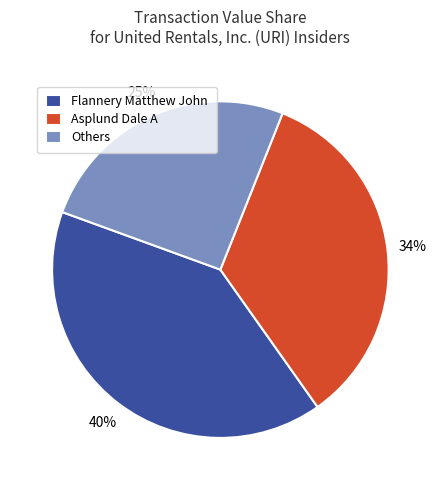

Which has a higher value, Others or Asplund Dale A?

Asplund Dale A